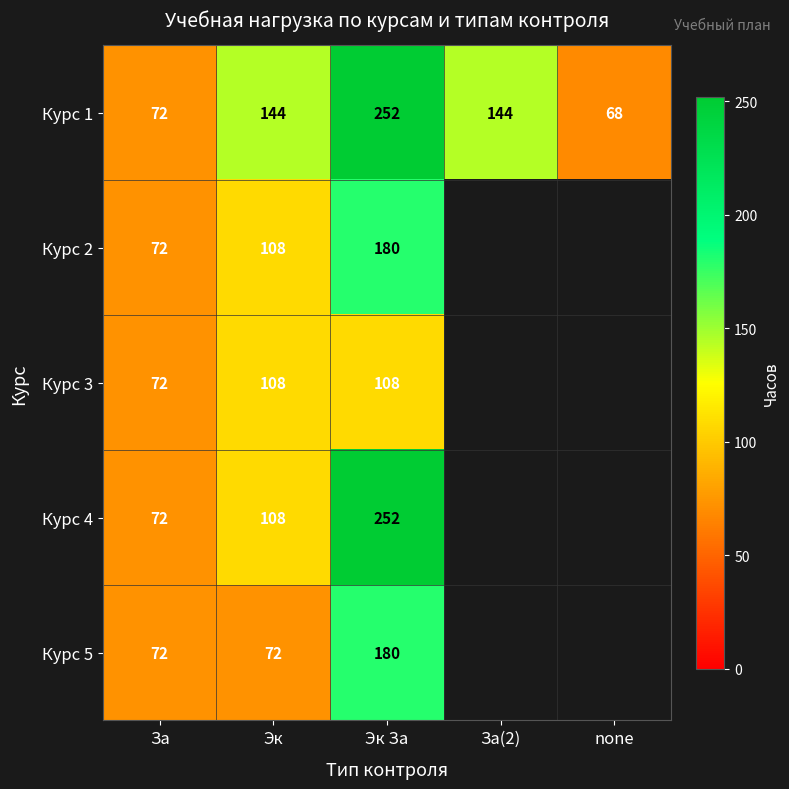

At how many categories does at least one series exceed 173?

1